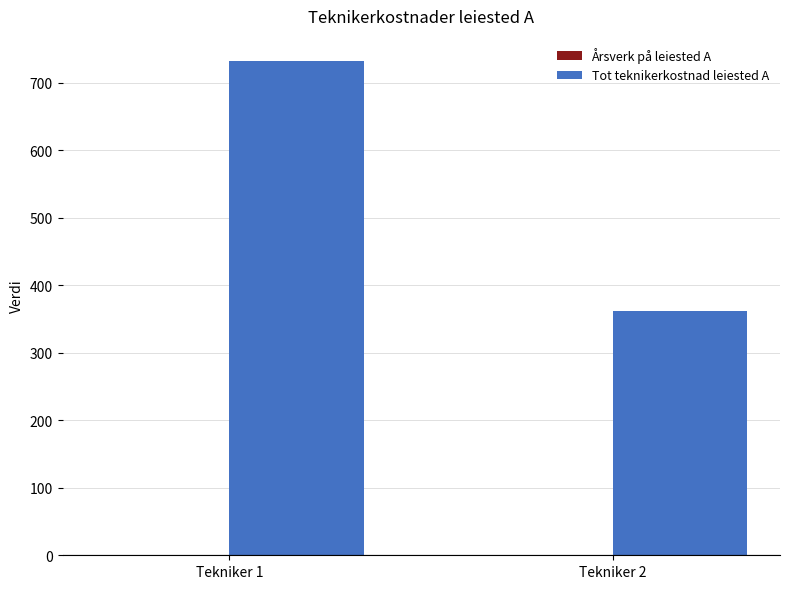

At which category is the sum across all series the highest?

Tekniker 1